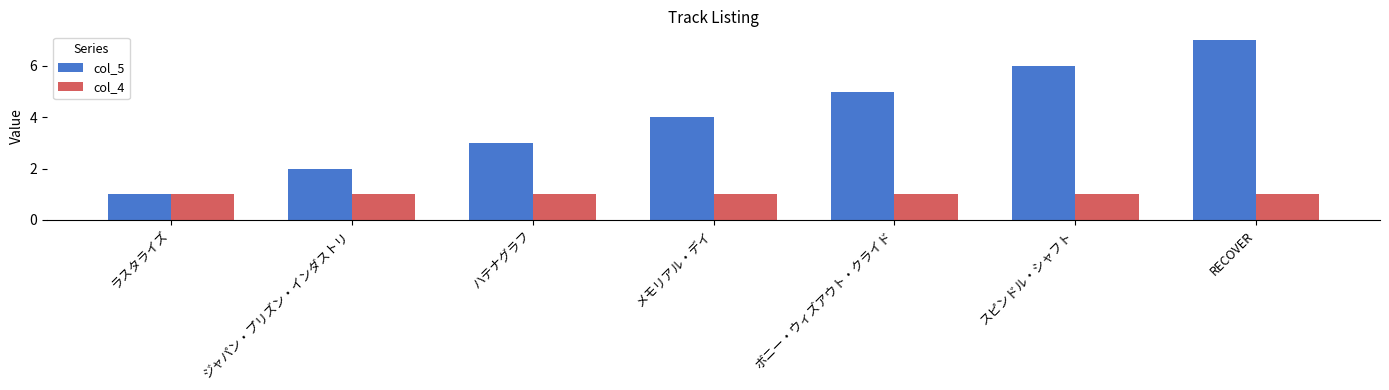

What is the approximate value of col_5 at スピンドル・シャフト?

6